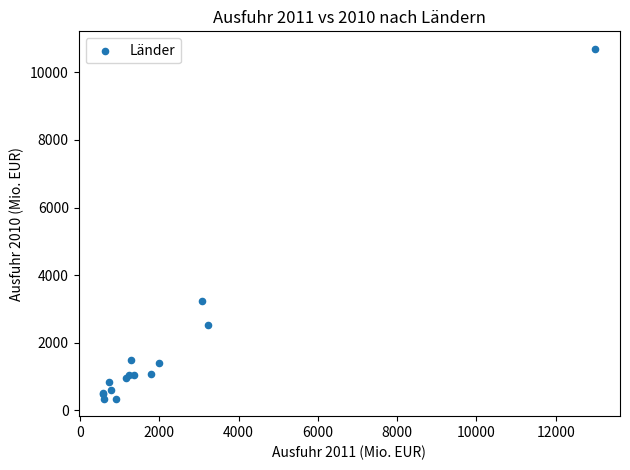

What Y value in the scatter plot is closest to 5520?

3248.7